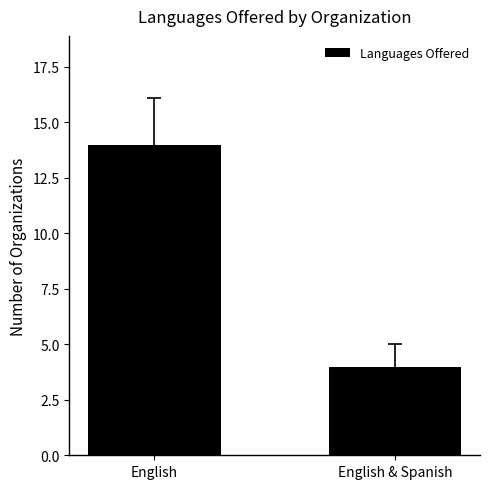

Which label corresponds to the smallest value in the chart?

English & Spanish